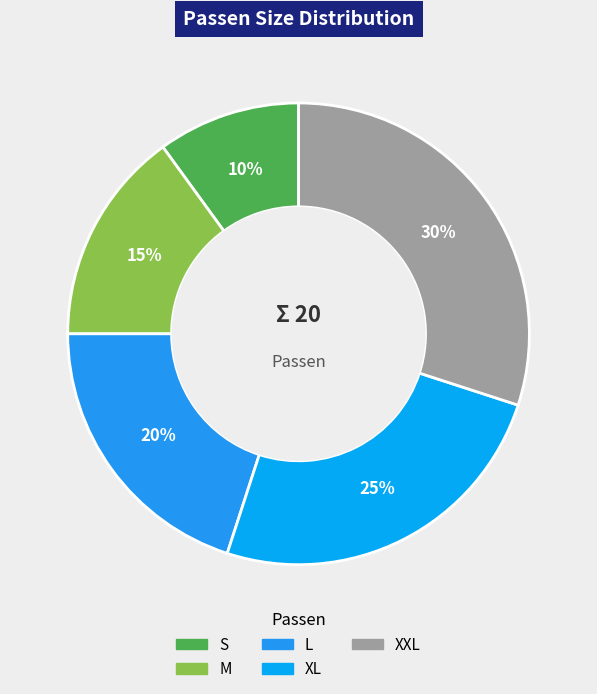

To the nearest percent, what is the combined percentage of S and M?

25%